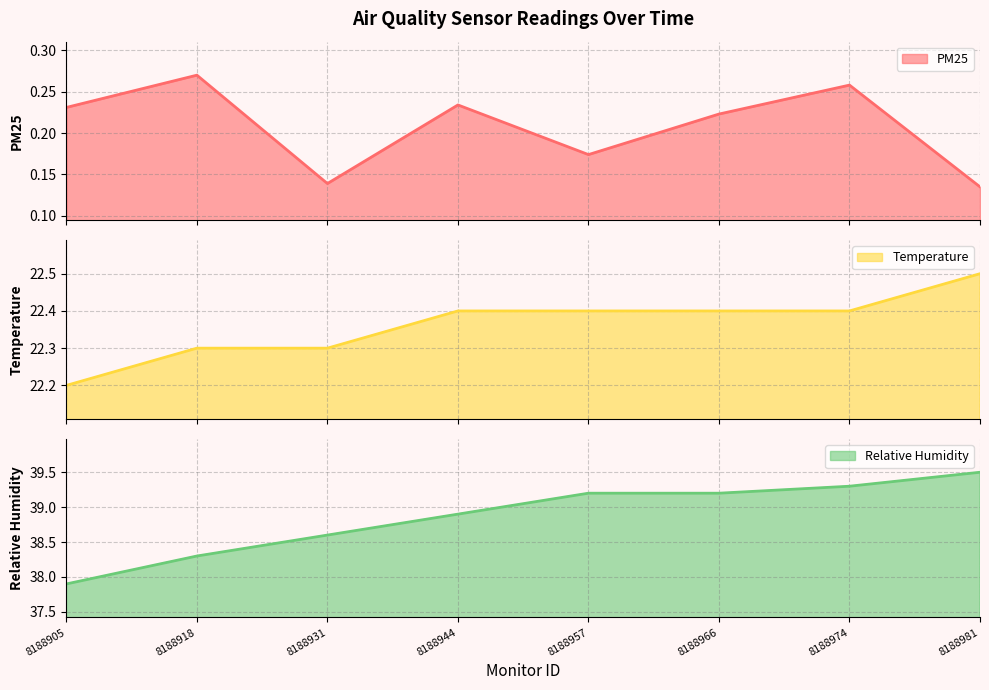

True or false: PM25 and Relative Humidity cross at least once.

False